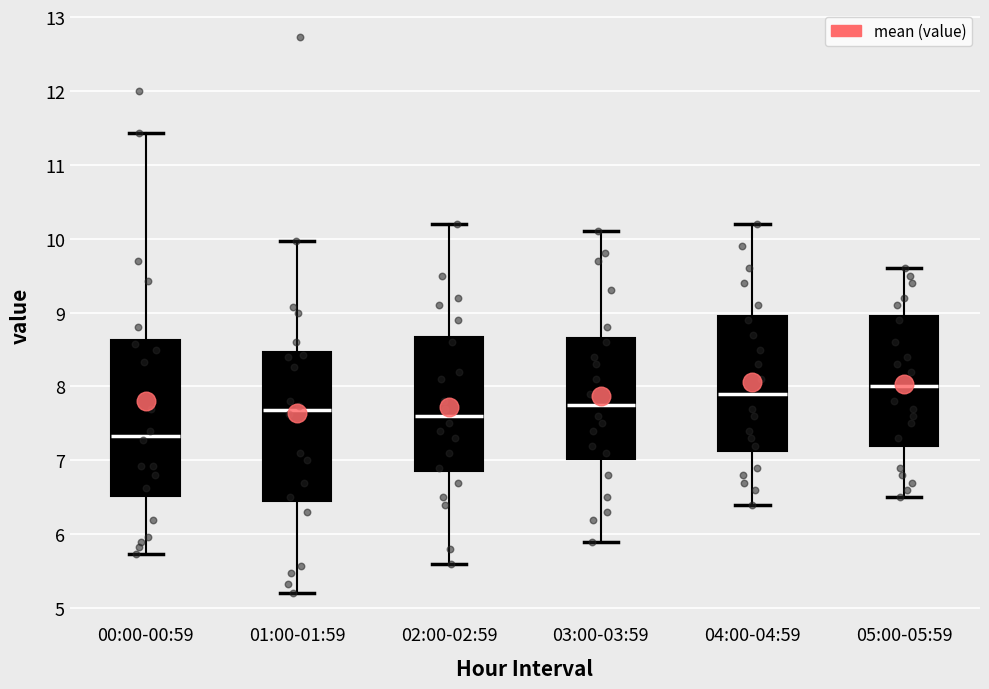

Where does the median line of the box for 03:00-03:59 sit on the y-axis? The values are not printed on the chart, so give them approximately, as read against the axis.

7.8